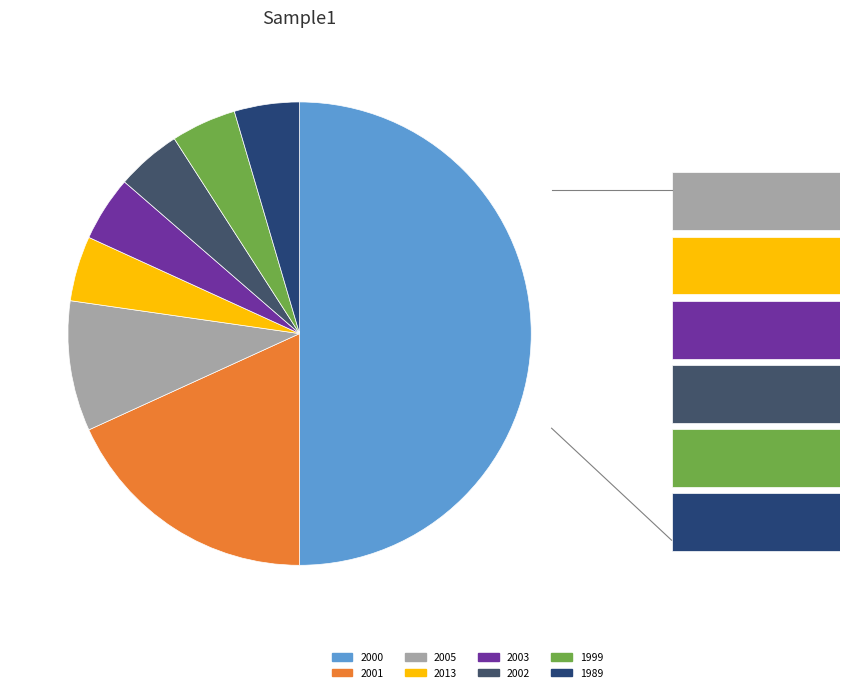

Which slice is the smallest?

1989